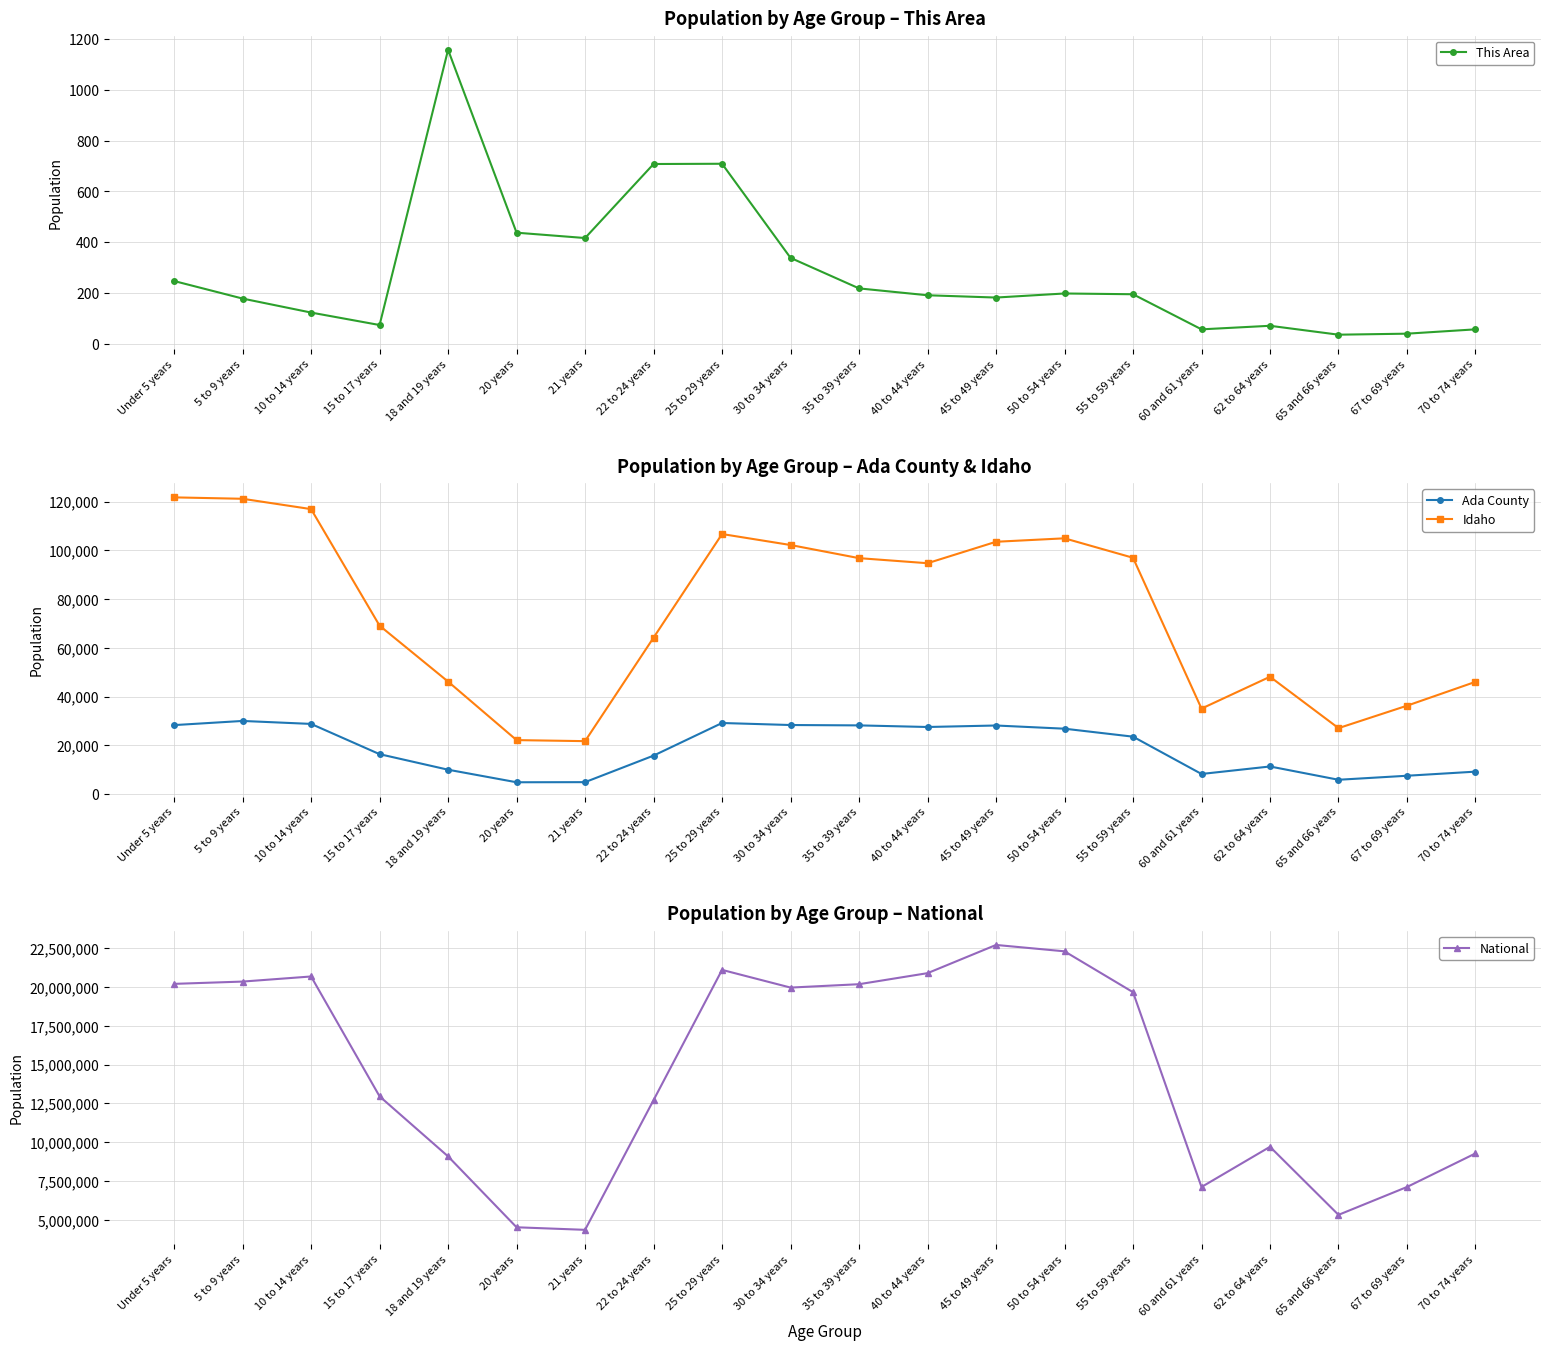

What is the sum of the Idaho values at 55 to 59 years and 70 to 74 years?

143103